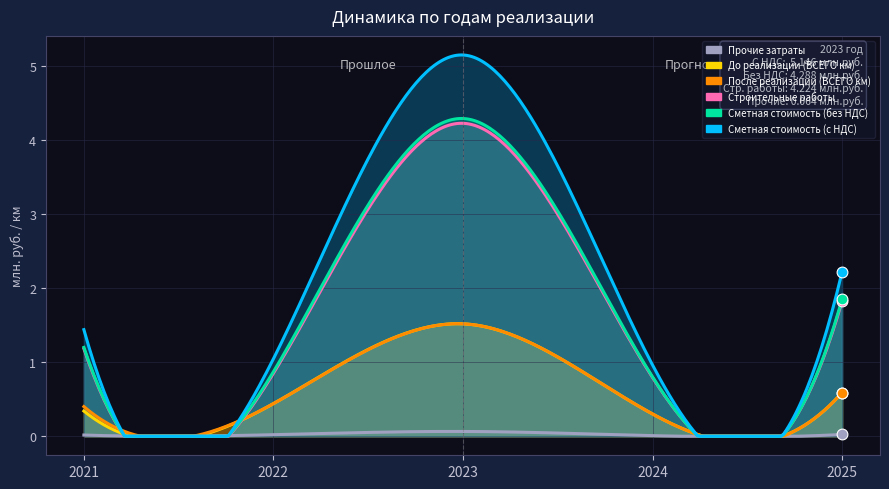

At how many categories does at least one series exceed 0?

5